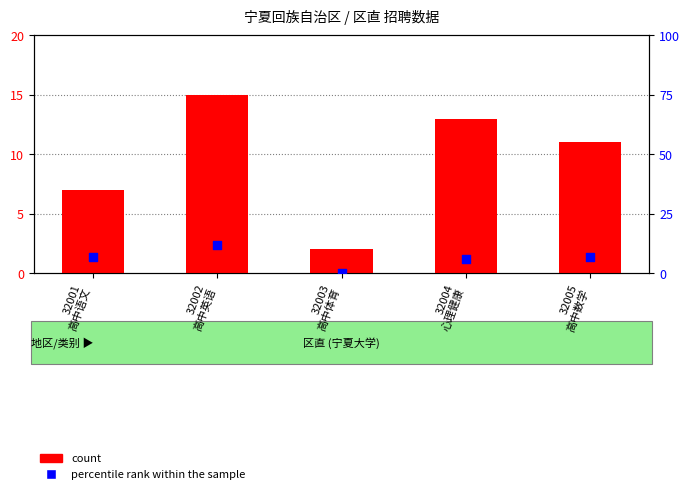

Which series reaches the minimum Y coordinate?

percentile rank within the sample